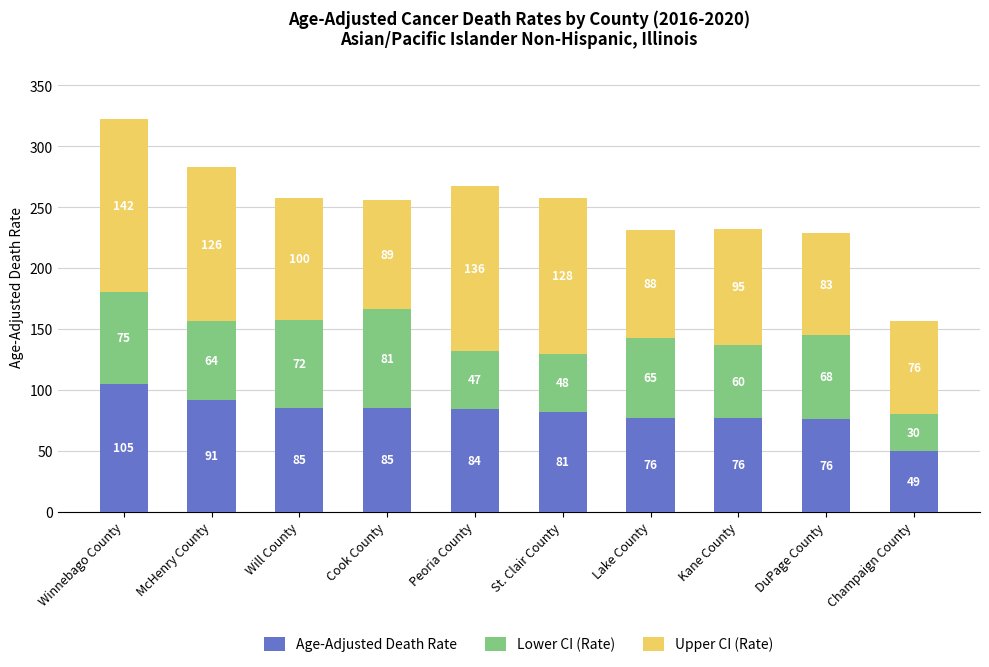

The Age-Adjusted Death Rate series shows 85.4 at Will County. True or false?

True